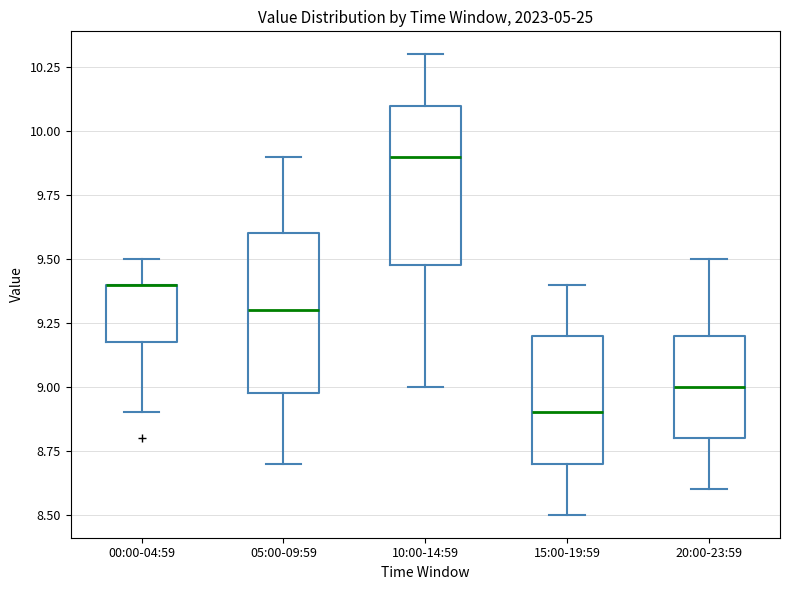

Reading left to right, read every box against the y-axis: the position of its median line, the range the box covers, and the ends of its whiskers. The values are not printed on the chart, so give them approximately, as read against the axis.

00:00-04:59: median 9.4 (drawn on the box's upper edge), box 9.2 to 9.4, whiskers 8.9 to 9.5
05:00-09:59: median 9.3, box 9.0 to 9.6, whiskers 8.7 to 9.9
10:00-14:59: median 9.9, box 9.5 to 10.1, whiskers 9.0 to 10.3
15:00-19:59: median 8.9, box 8.7 to 9.2, whiskers 8.5 to 9.4
20:00-23:59: median 9.0, box 8.8 to 9.2, whiskers 8.6 to 9.5